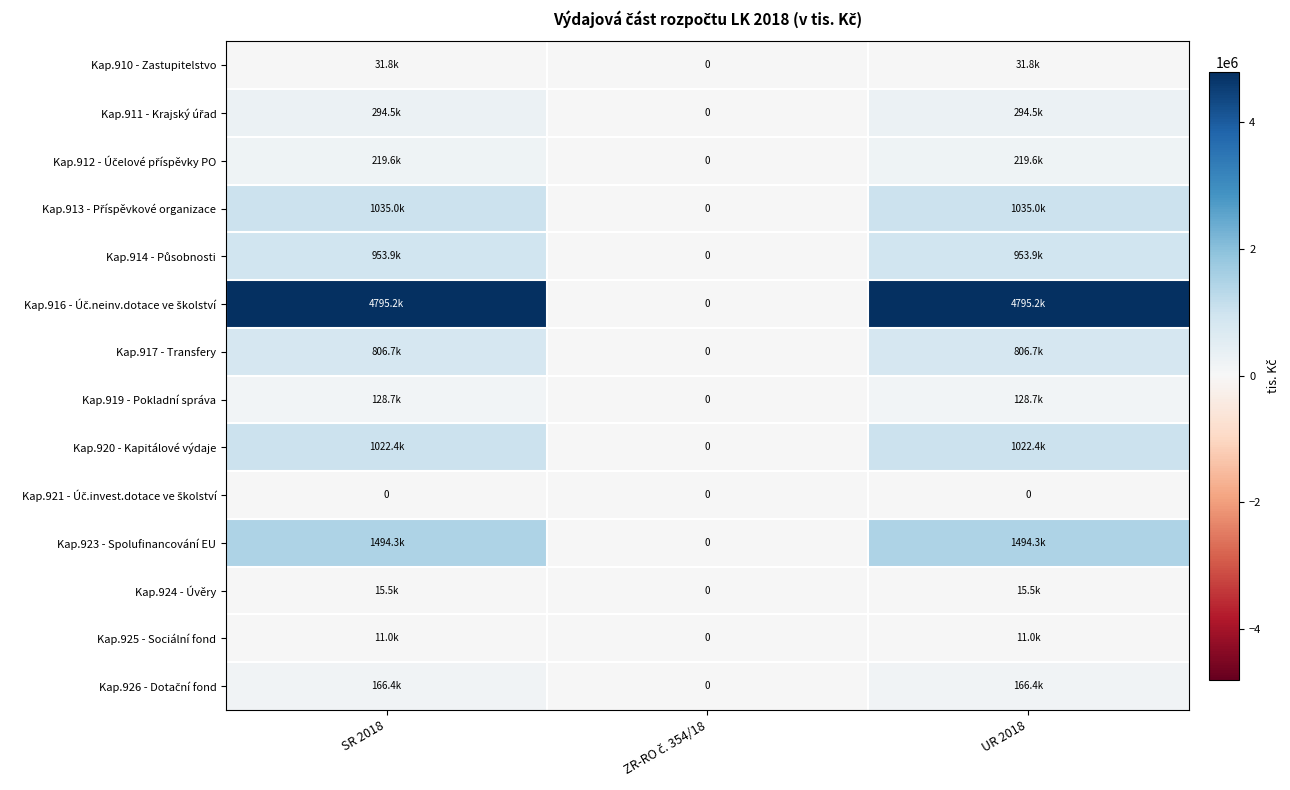

How many distinct data groups are displayed?

14